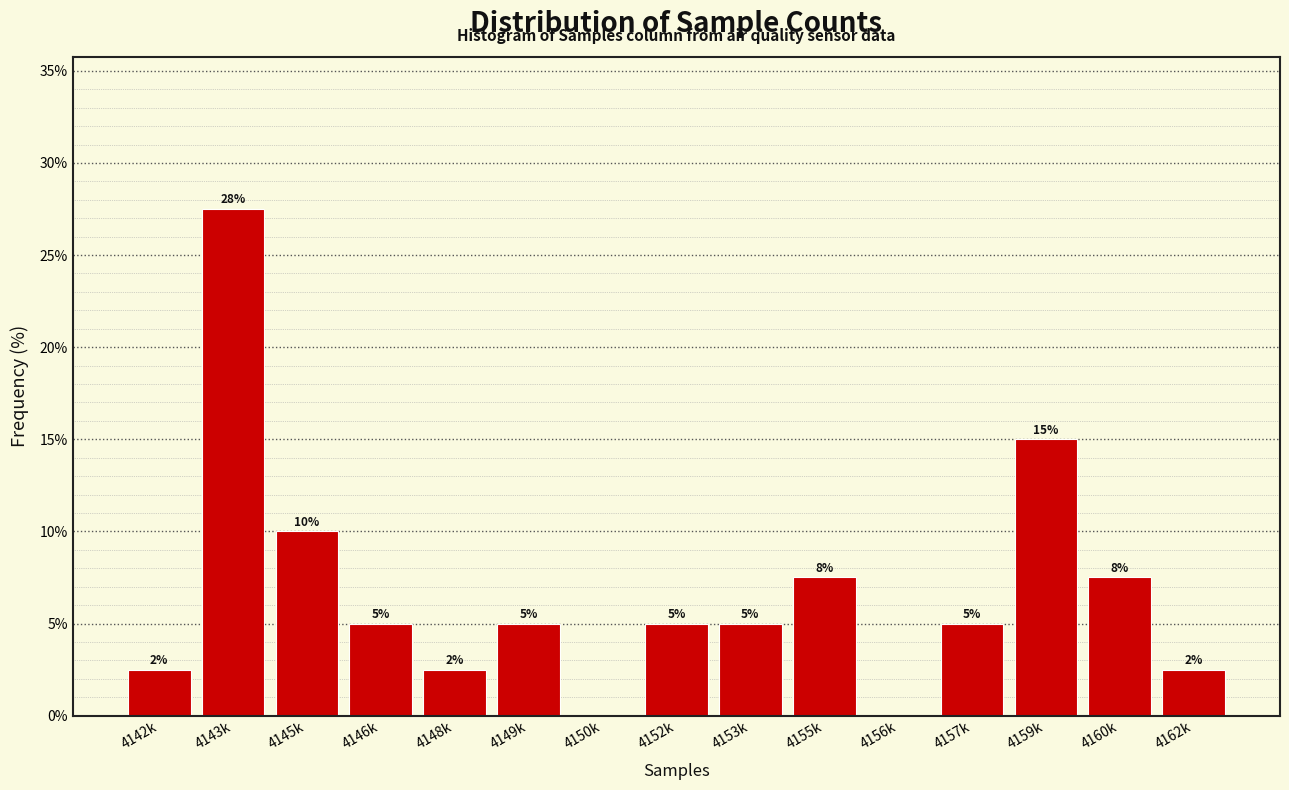

What is the sum of all values?

100.0